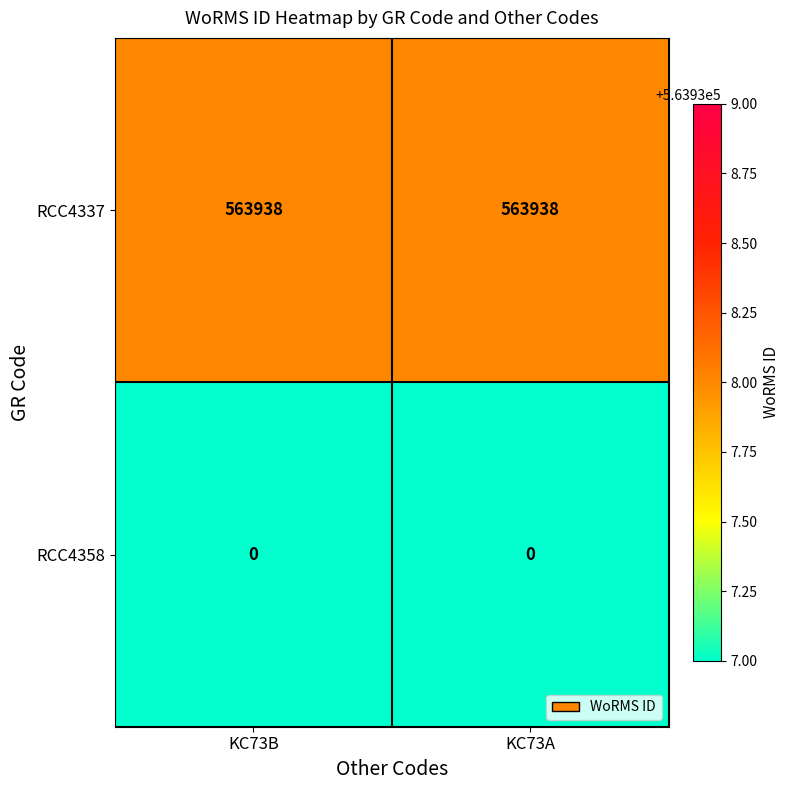

Reading left to right, extract all data points from this chart.

RCC4337: 563938	563938
RCC4358: 0	0